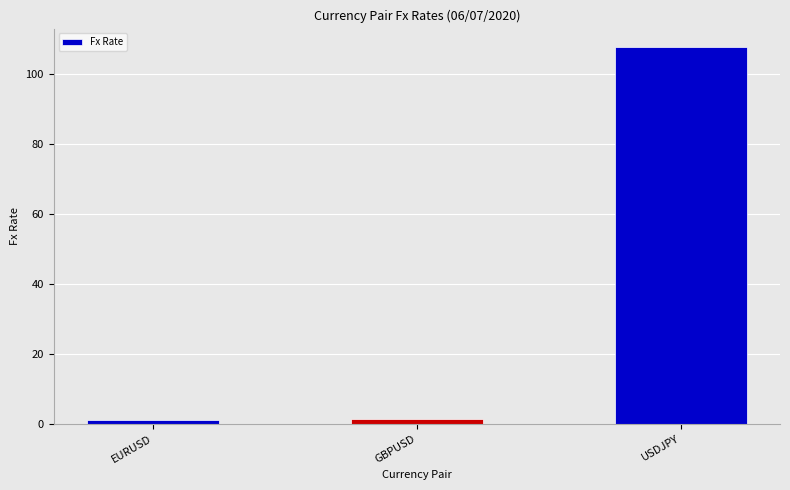

What is the ratio of the value at USDJPY to the value at EURUSD?

95.0